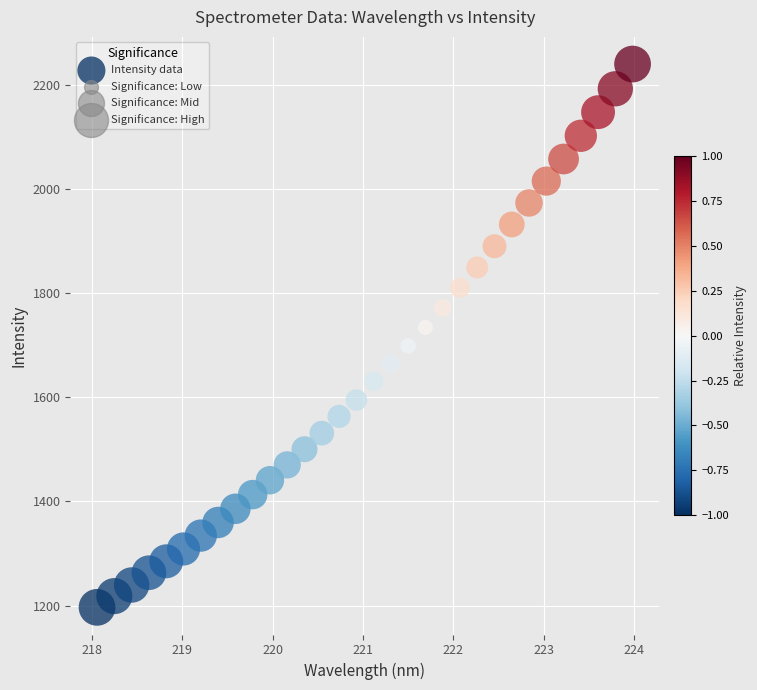

What is the range of Y values (max minus min)?

1043.0